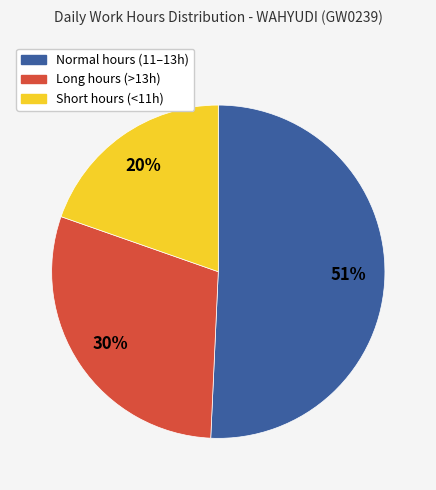

Does any single category account for the majority?

Yes